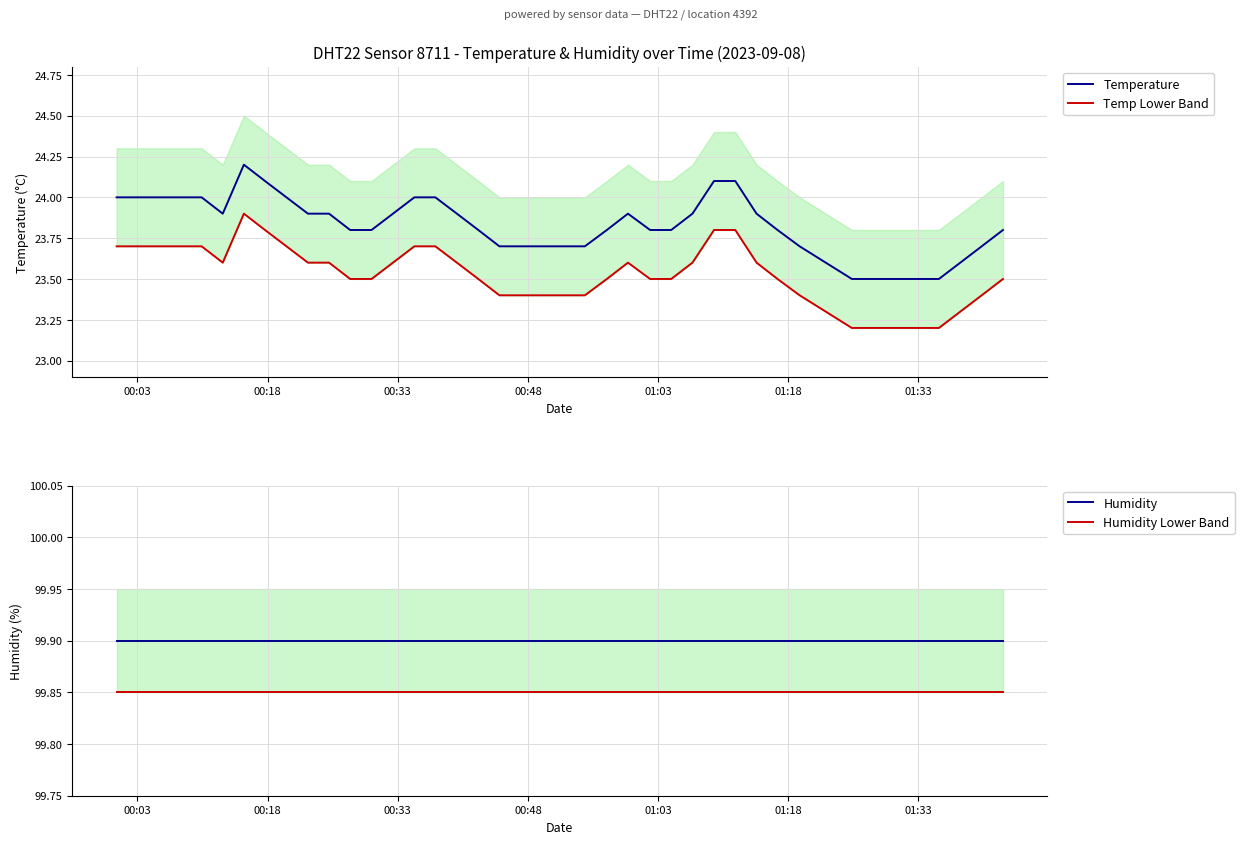

What is the maximum value shown in the chart?

99.9